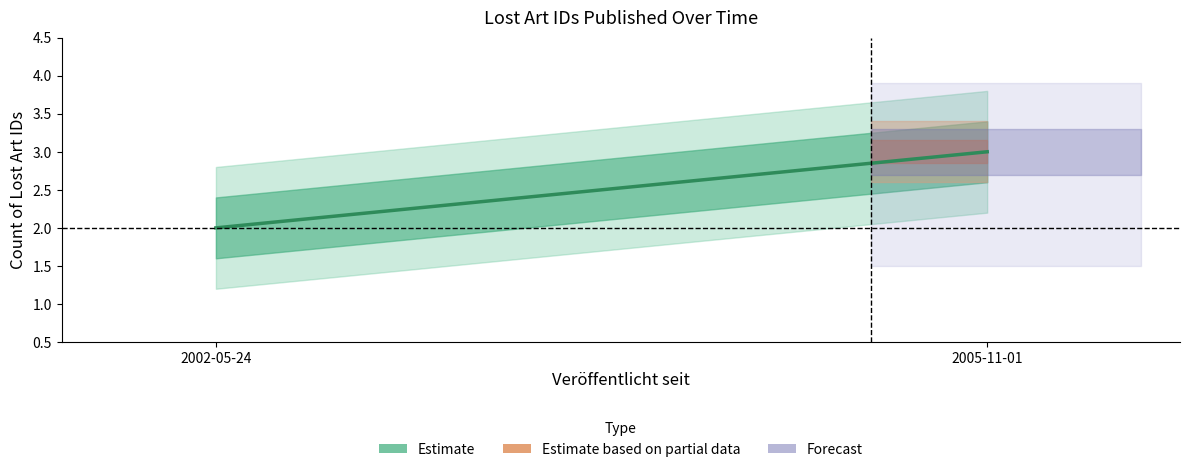

Reading right to left, what are all the values shown in this chart?

3	2